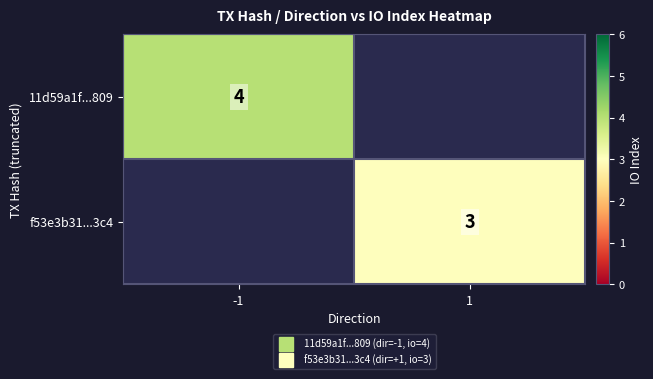

Is the value of f53e3b31...3c4 at 1 greater than the value of 11d59a1f...809 at 1?

No